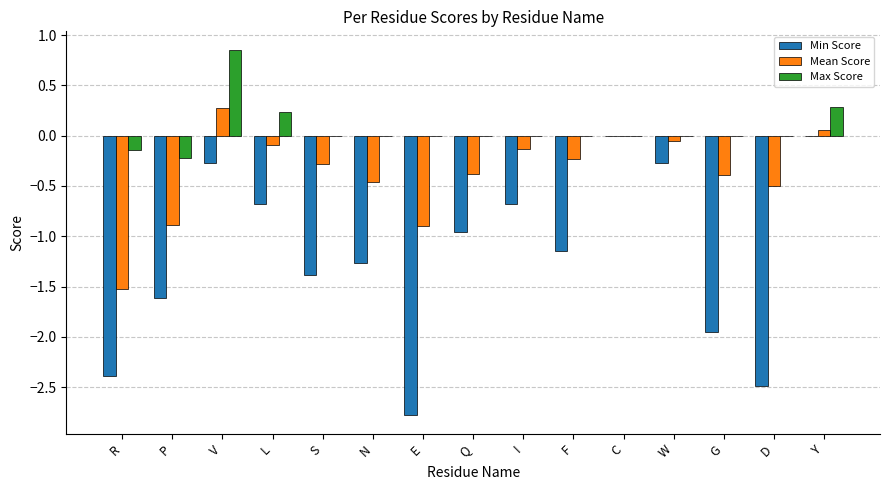

How many groups of bars are there?

15